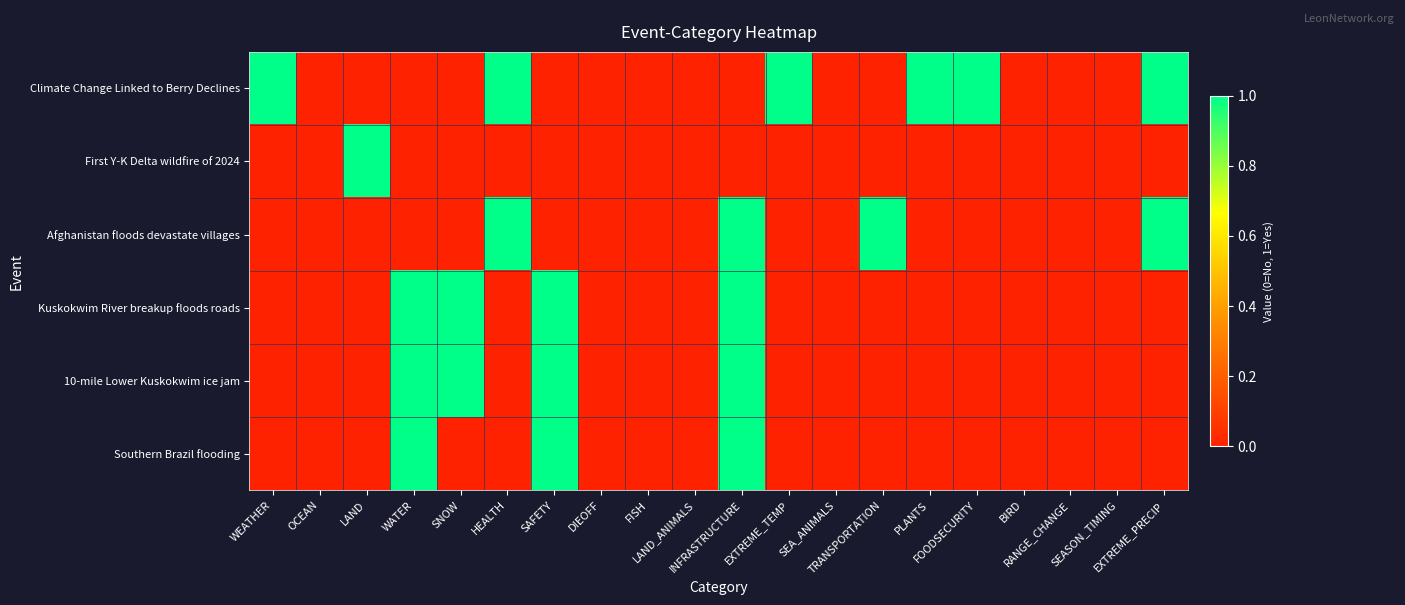

Which series has the widest spread of values?

Climate Change Linked to Berry Declines